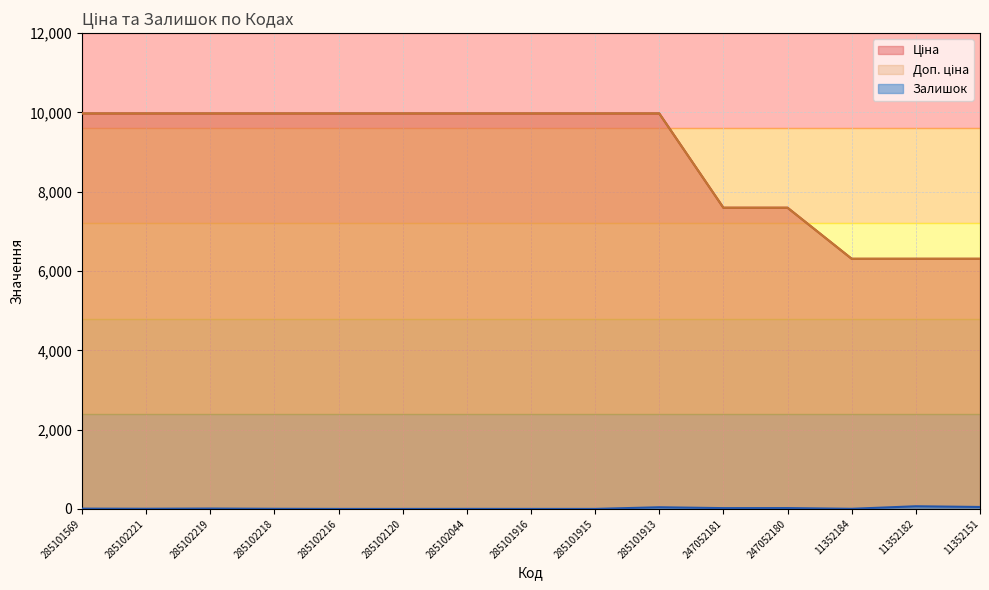

Which has a higher value, 285101569 or 11352182?

285101569